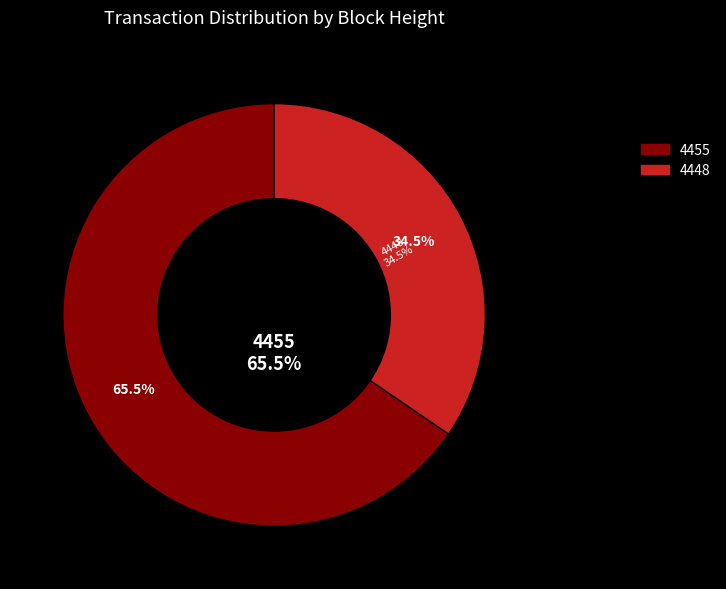

What percentage do 4448 and 4455 together represent?

100.0%